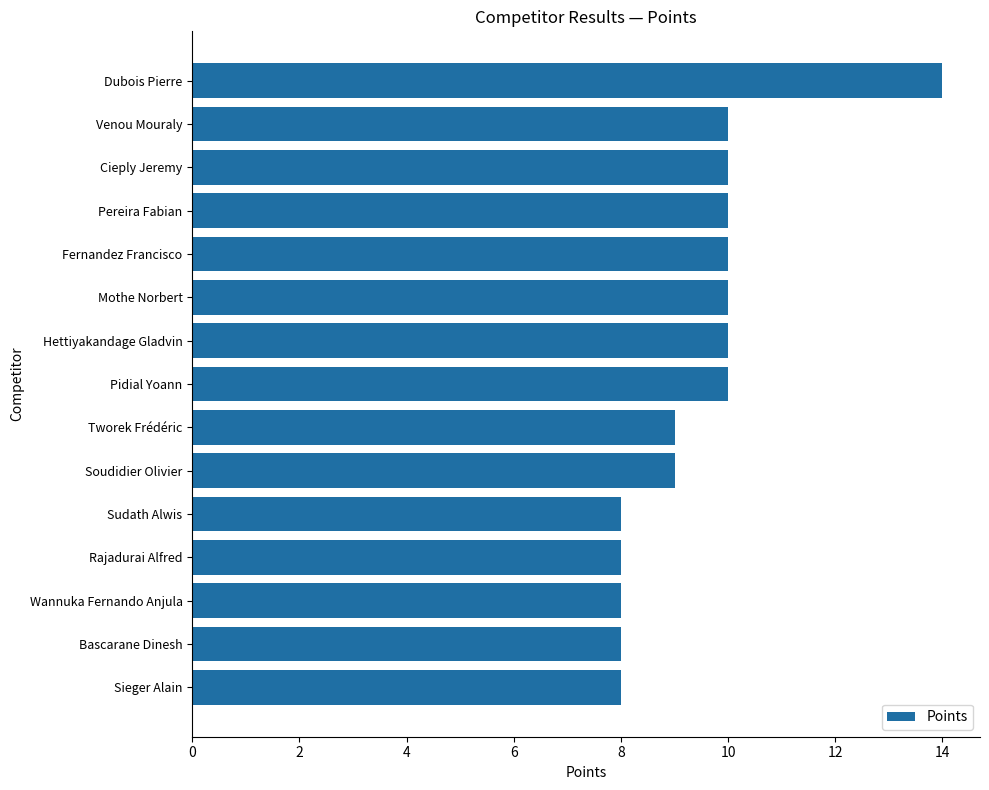

How many bars are there in total?

15